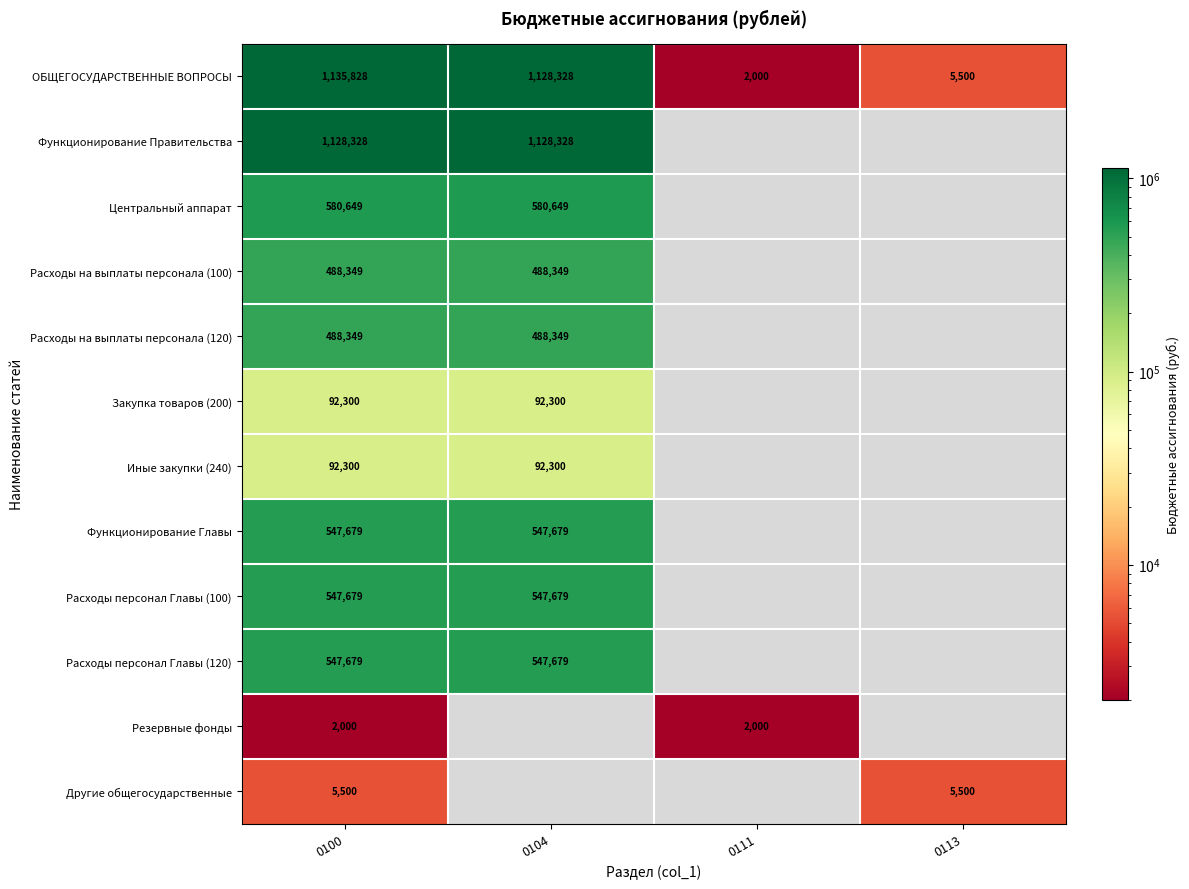

What is the maximum value shown in the chart?

1135828.0